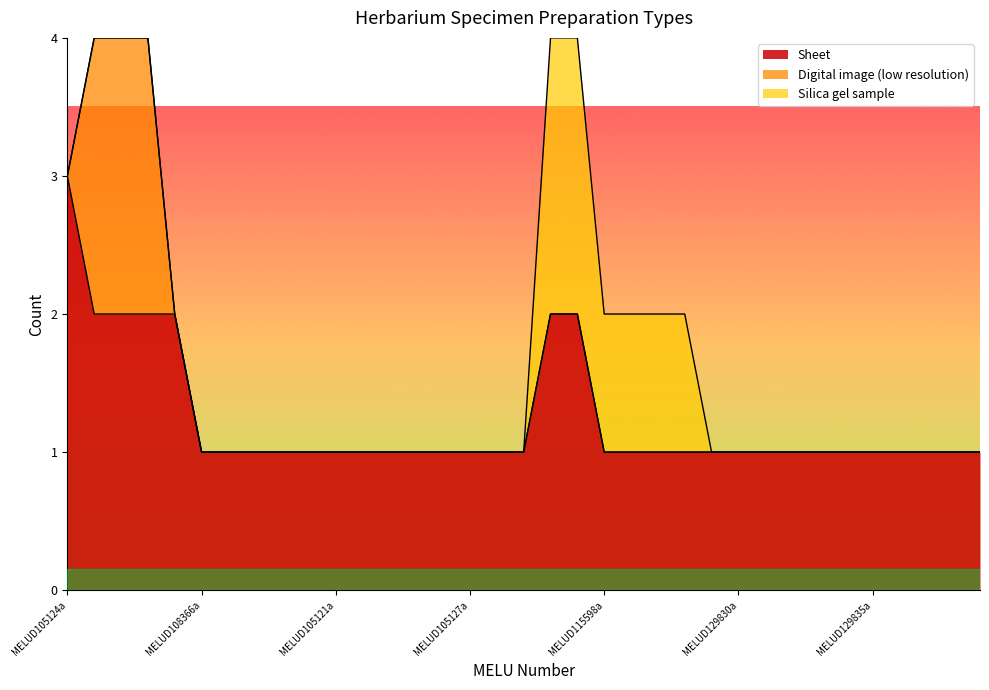

What is the difference between the maximum and minimum values in the Silica gel sample series?

2